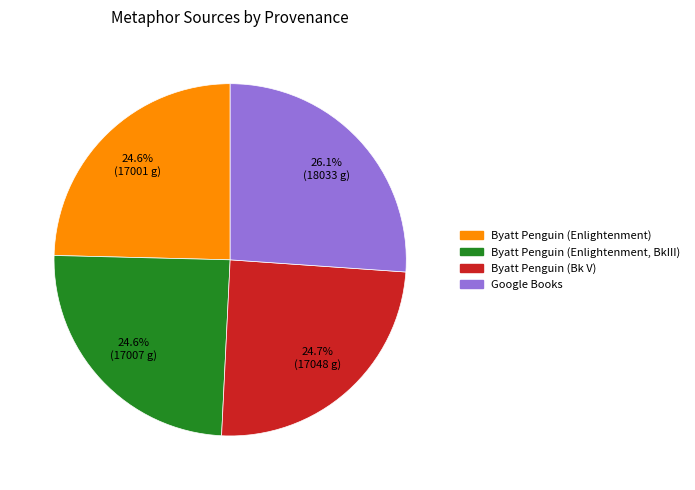

What is the largest slice in the pie chart?

Google Books